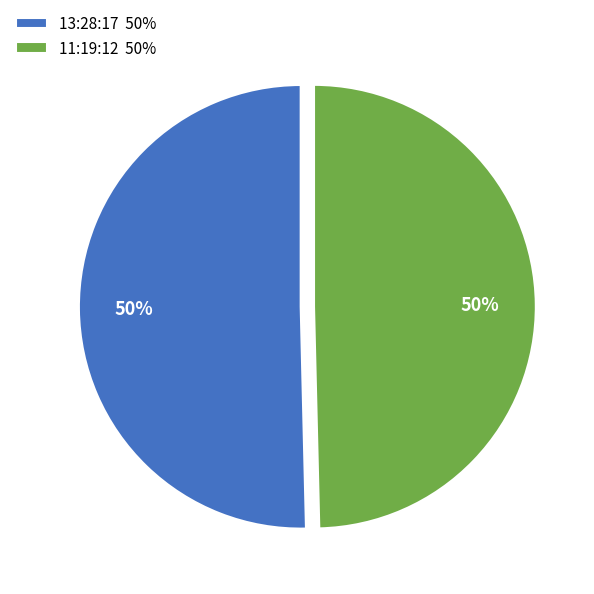

What percentage is the 11:19:12 slice, to the nearest percent?

50%